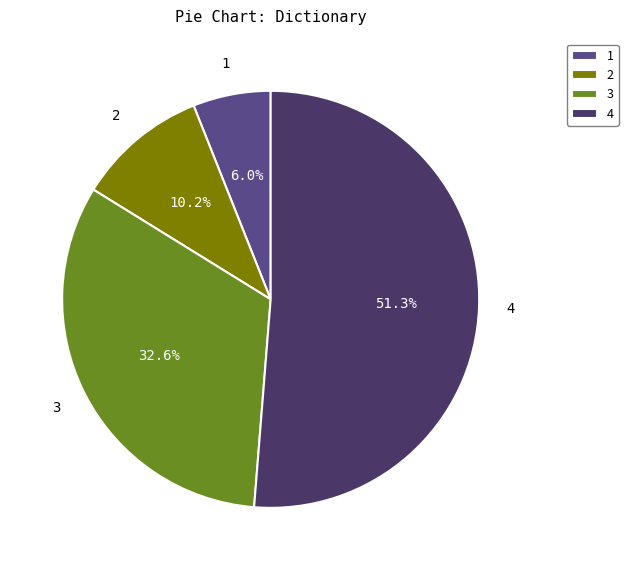

To the nearest percent, what is the average slice percentage?

25%